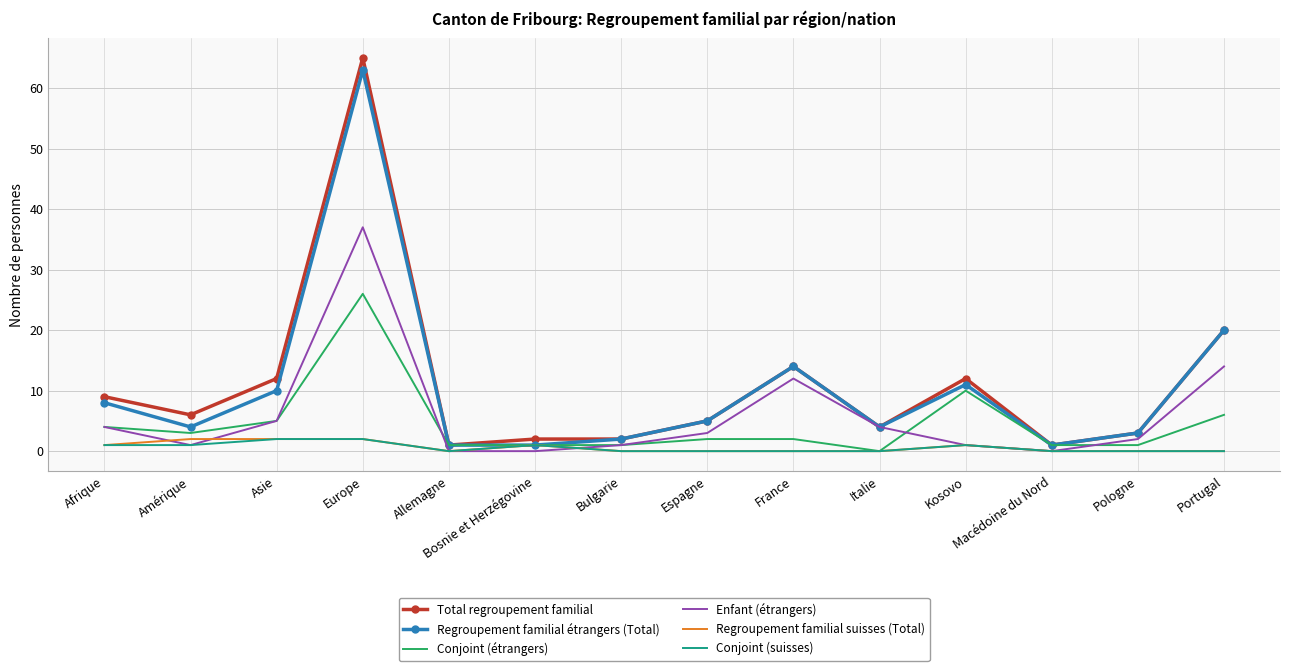

Which series has the largest range (max minus min)?

Total regroupement familial